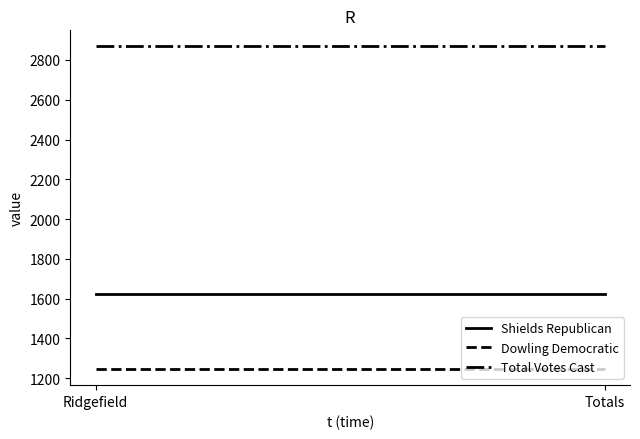

Count the number of data series in this chart.

3